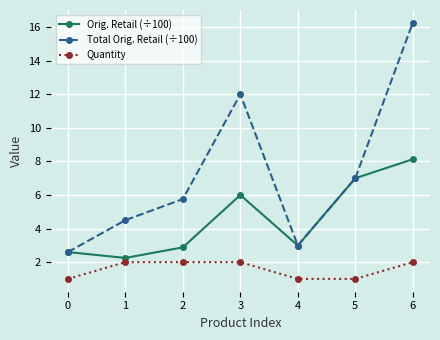

Does the chart display data point markers on the line(s)?

Yes